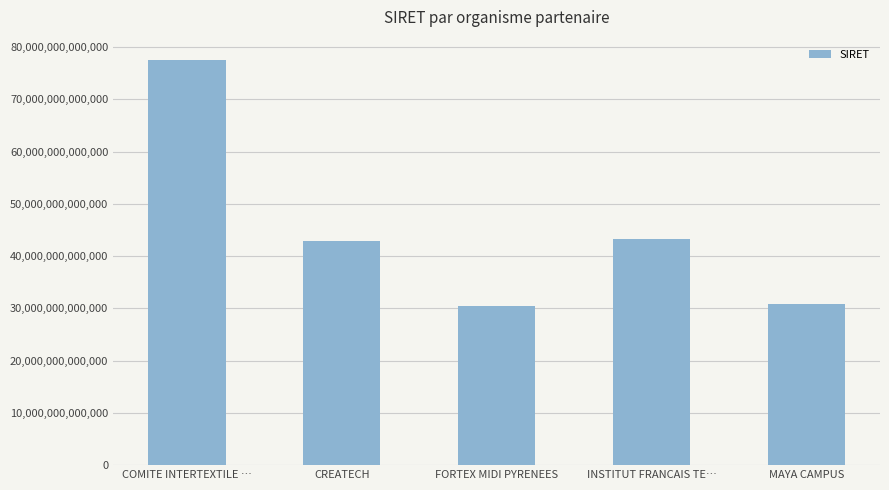

Is it true that the value at COMITE INTERTEXTILE … is 77562647600128?

True